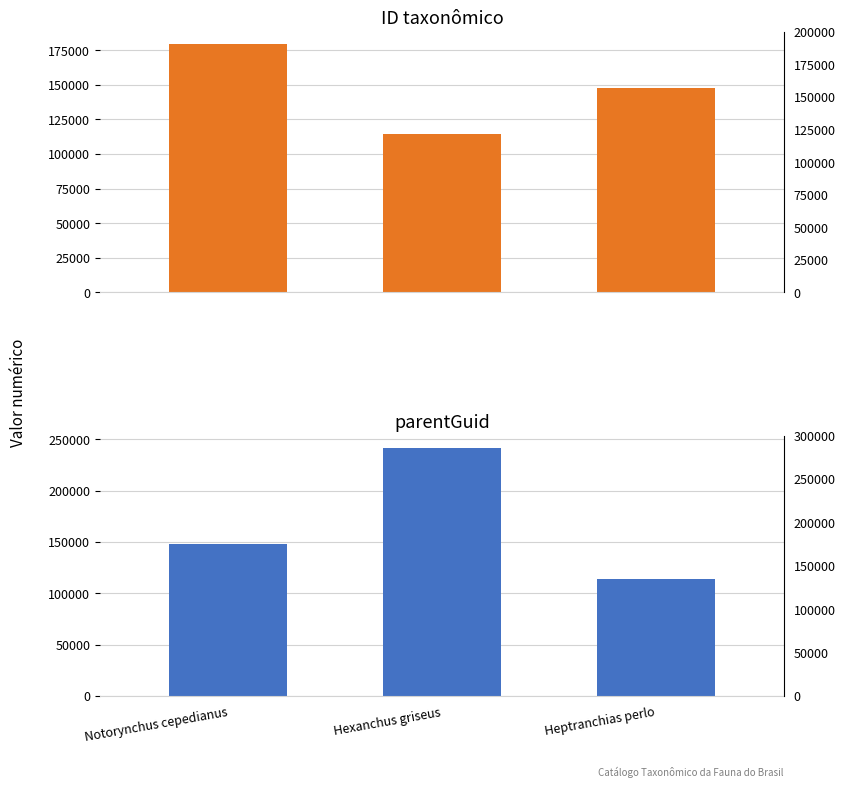

How many series are shown in this chart?

2